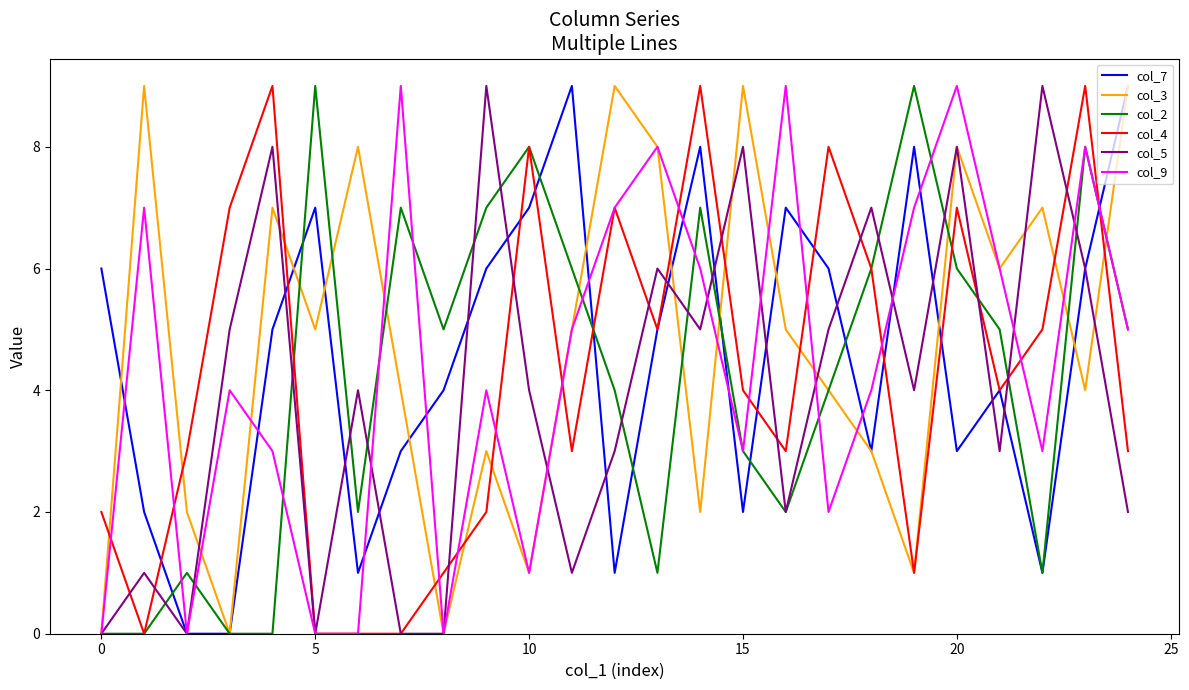

What are all the series names shown in the legend?

col_7, col_3, col_2, col_4, col_5, col_9